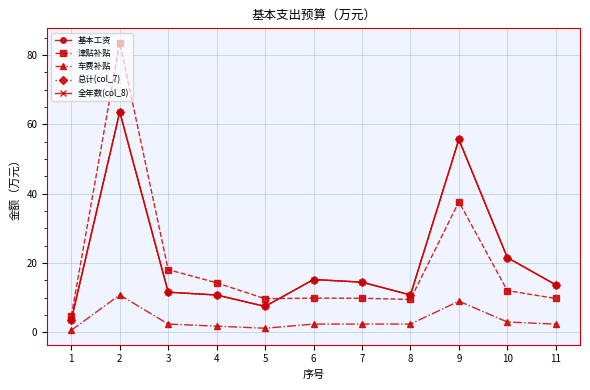

Does the chart have visible grid lines?

Yes